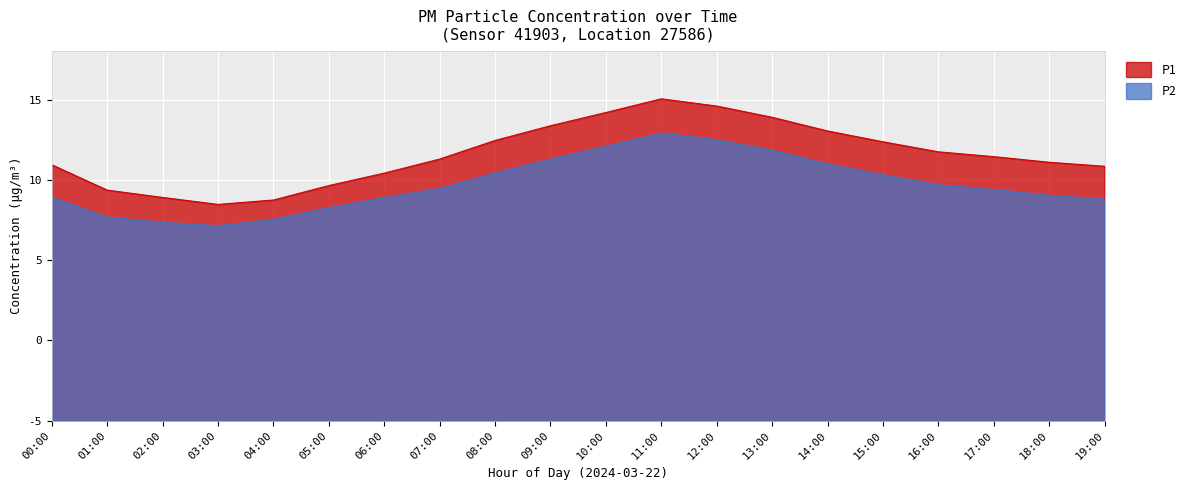

Rank the series by their maximum value, from highest to lowest.

P1, P2